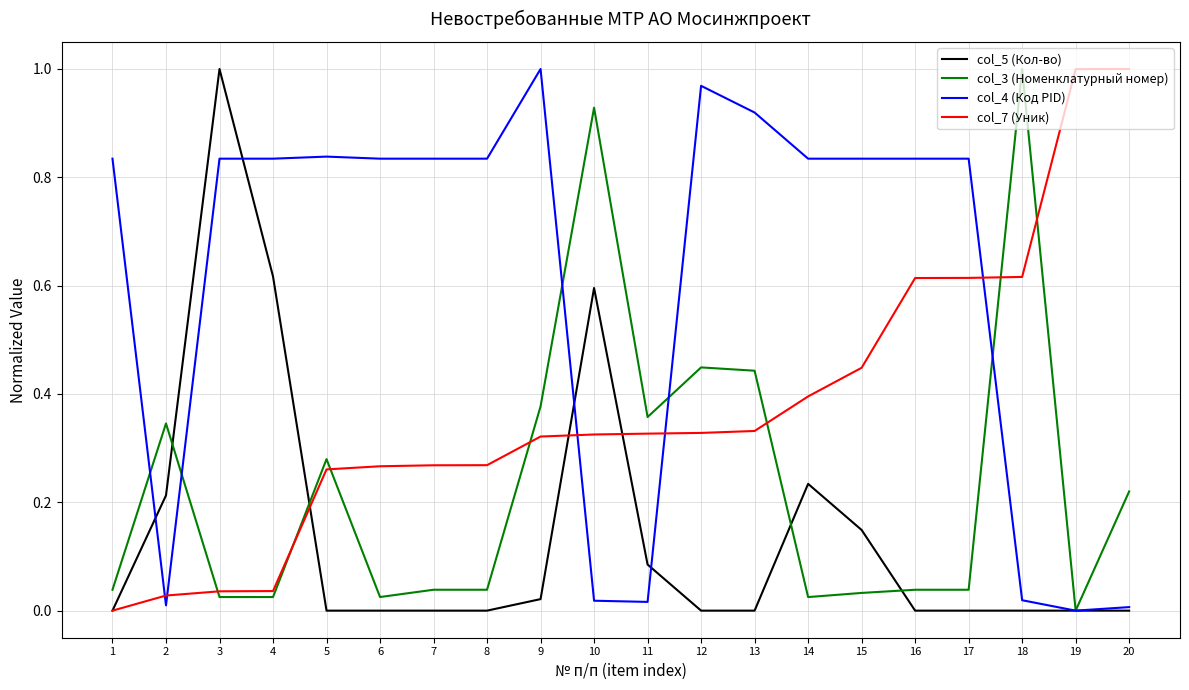

Between 5 and 8, which series saw the biggest shift?

col_3 (Номенклатурный номер)